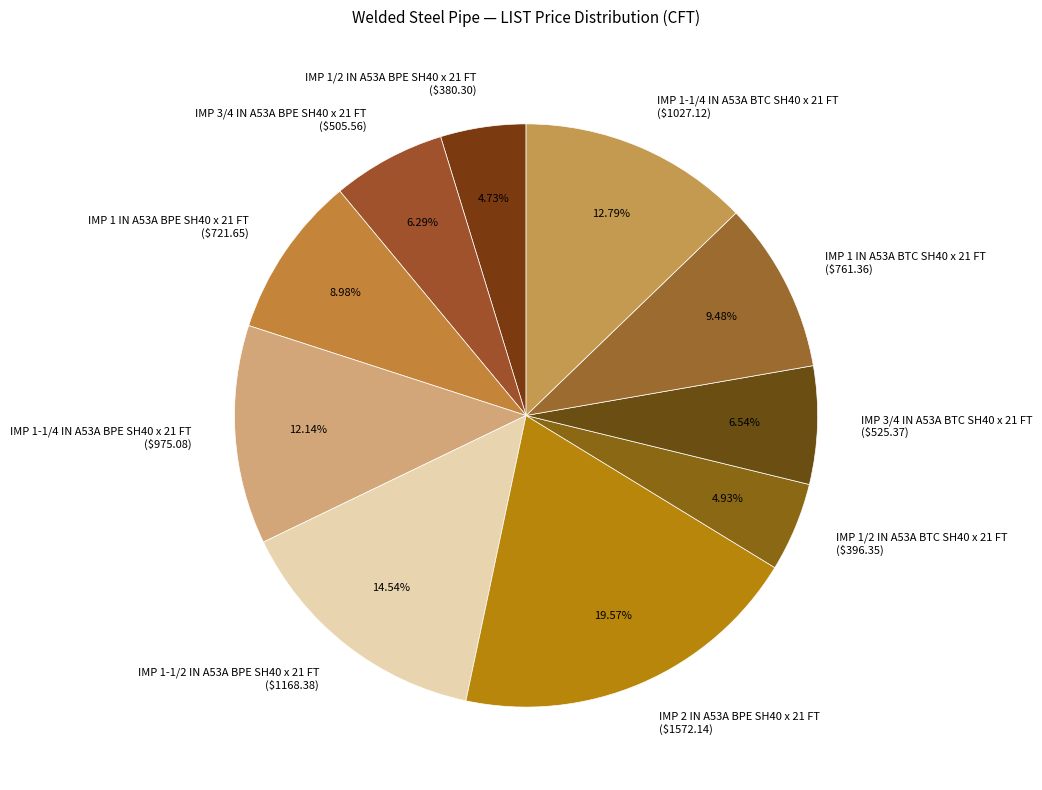

To the nearest percent, what is the difference between the IMP 1 IN A53A BTC SH40 x 21 FT and IMP 1-1/4 IN A53A BTC SH40 x 21 FT slice percentages?

3%